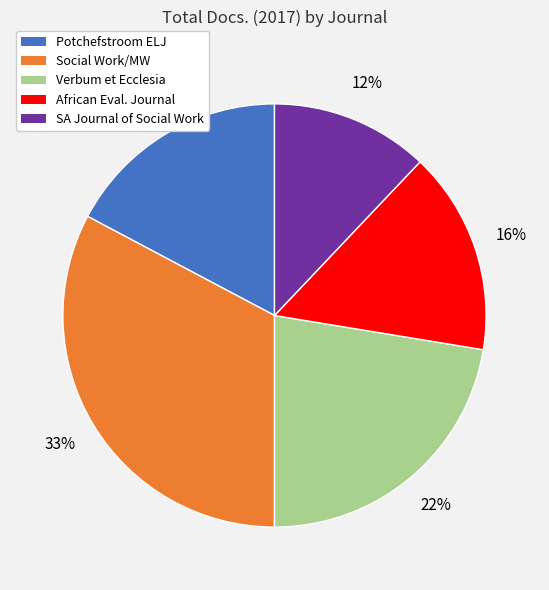

What percentage is the SA Journal of Social Work slice, to the nearest percent?

12%